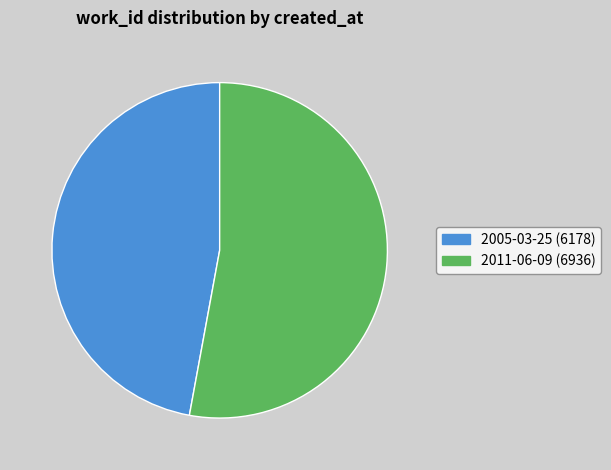

Which has a higher value, 2011-06-09 or 2005-03-25?

2011-06-09